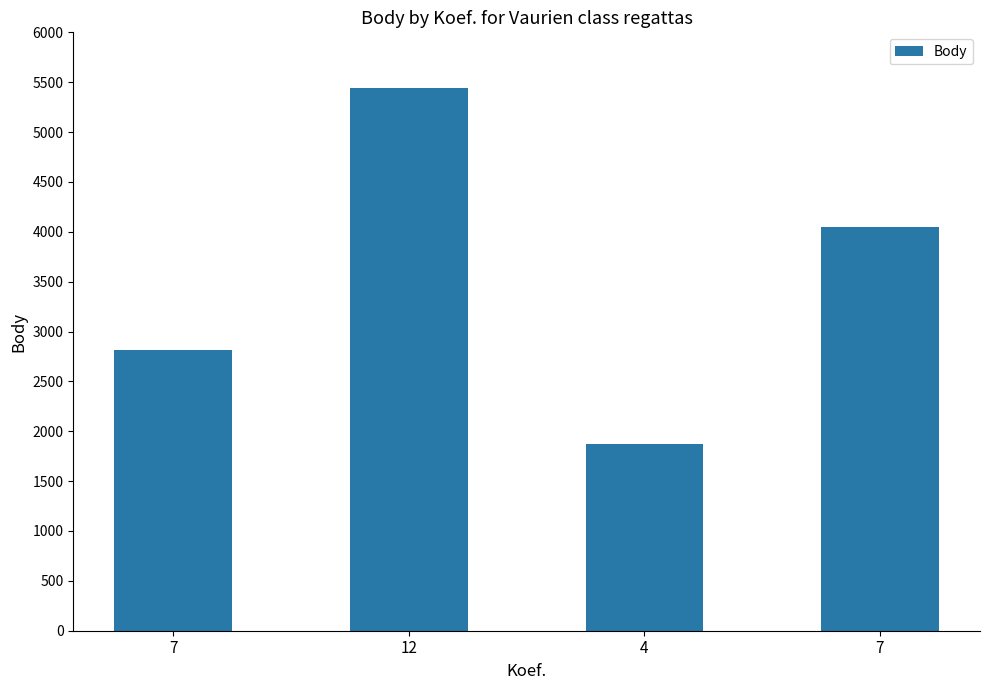

What is the sum of the values at 12 and 4?

7314